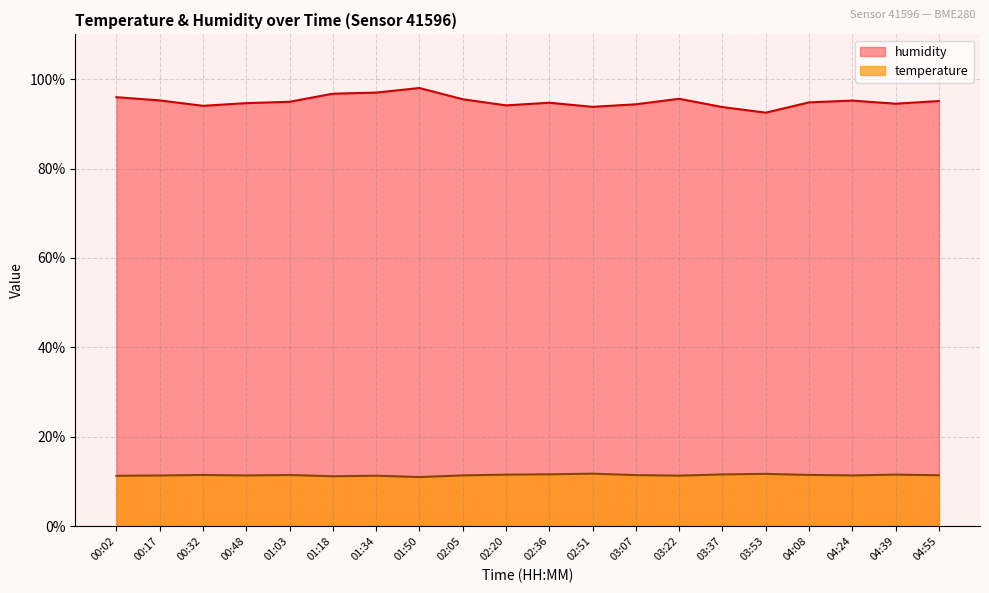

Reading left to right, transcribe all the data shown in this chart.

temperature: 11.3	11.4	11.5	11.4	11.5	11.2	11.3	11.0	11.4	11.6	11.6	11.8	11.4	11.3	11.6	11.7	11.5	11.4	11.6	11.4
humidity: 96.0	95.2	94.0	94.6	94.9	96.7	97.0	98.0	95.5	94.1	94.7	93.8	94.4	95.6	93.8	92.5	94.8	95.2	94.5	95.1